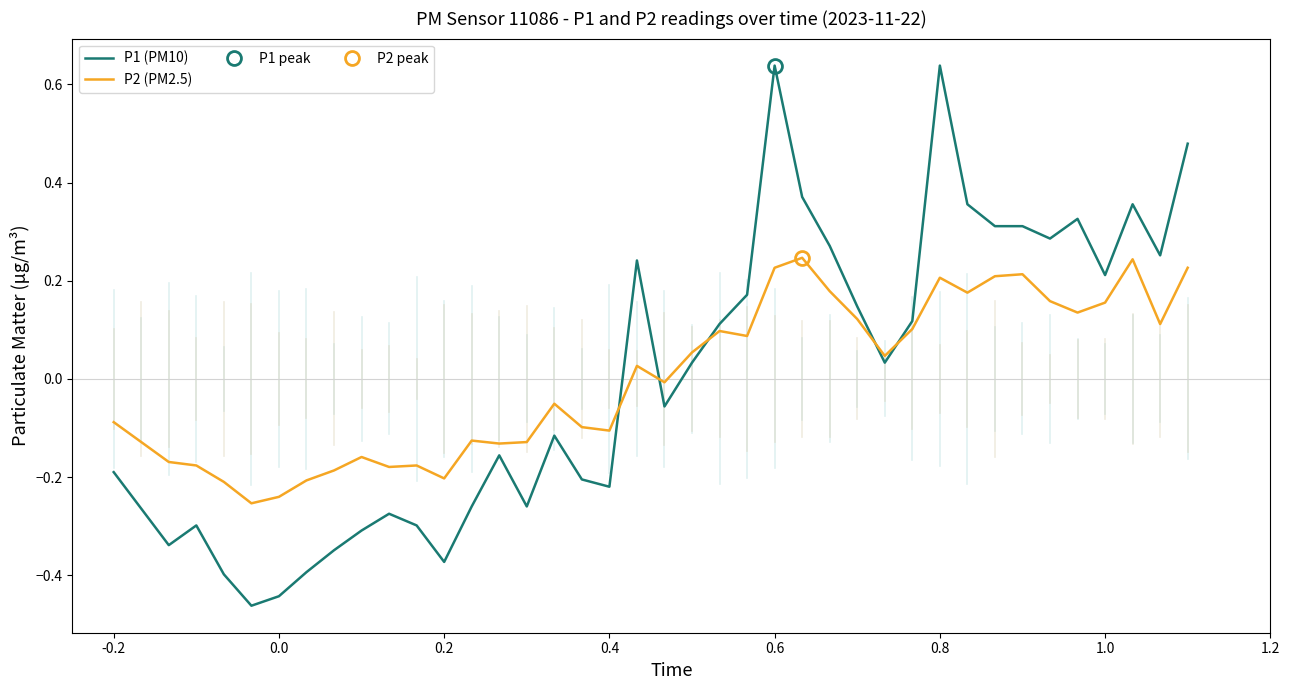

Which series has the widest spread of values?

P1 (PM10)